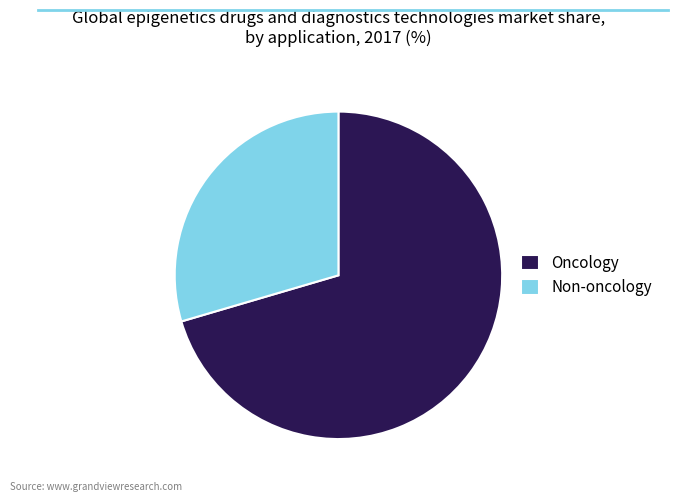

What is the ratio of the value at Non-oncology to the value at Oncology?

0.4